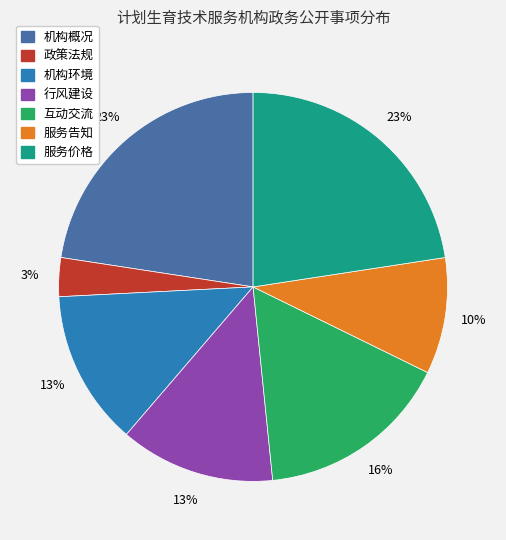

Approximately how many times larger is the value at 机构环境 compared to 服务告知?

1.3